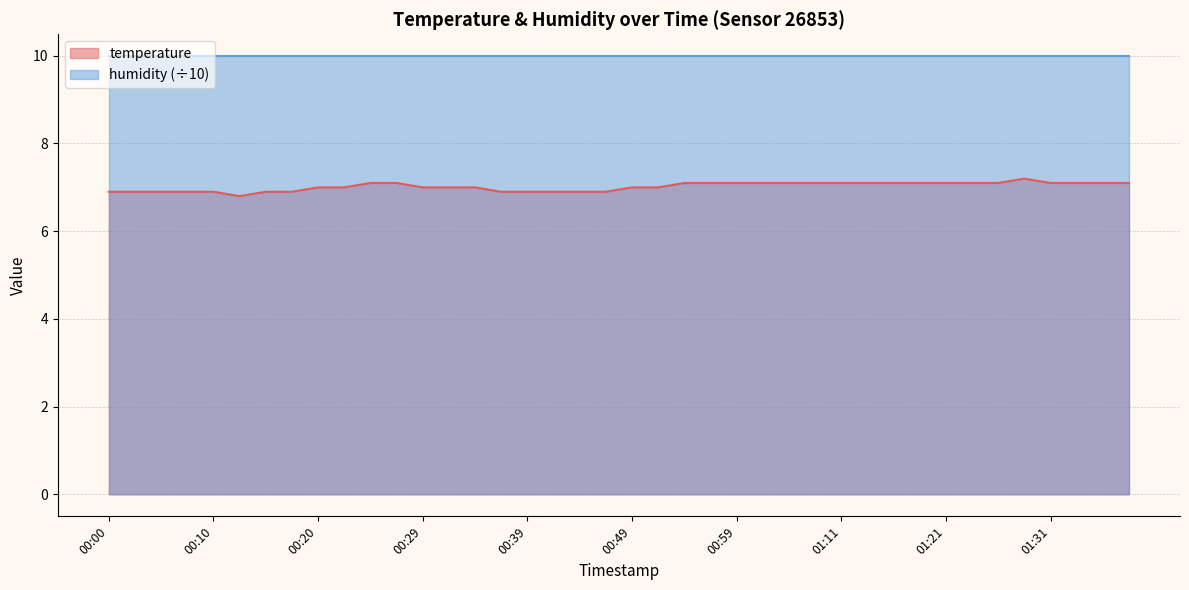

What is the value of the 6th point from the left?

6.8